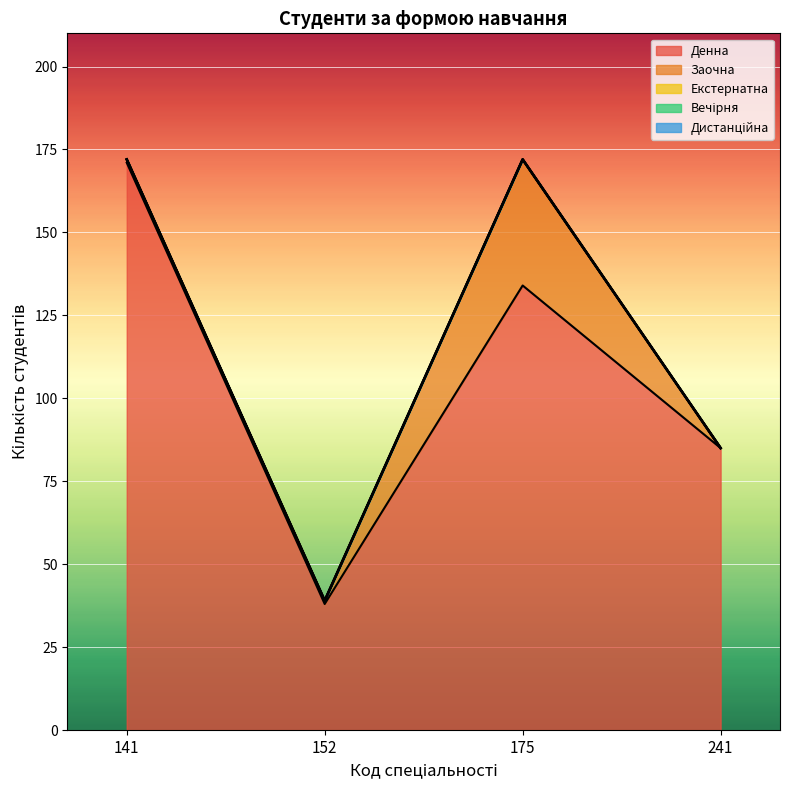

What is the value of the Заочна point at the 2nd from the left?

1